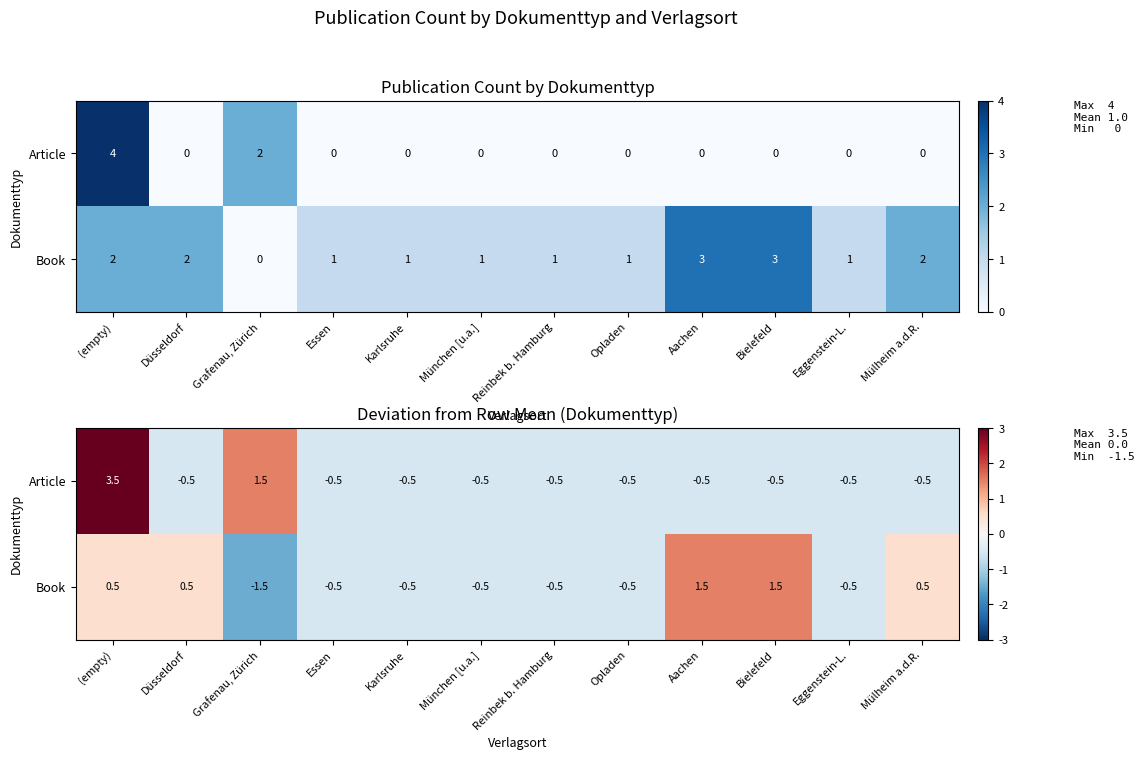

How many series are shown in this chart?

2